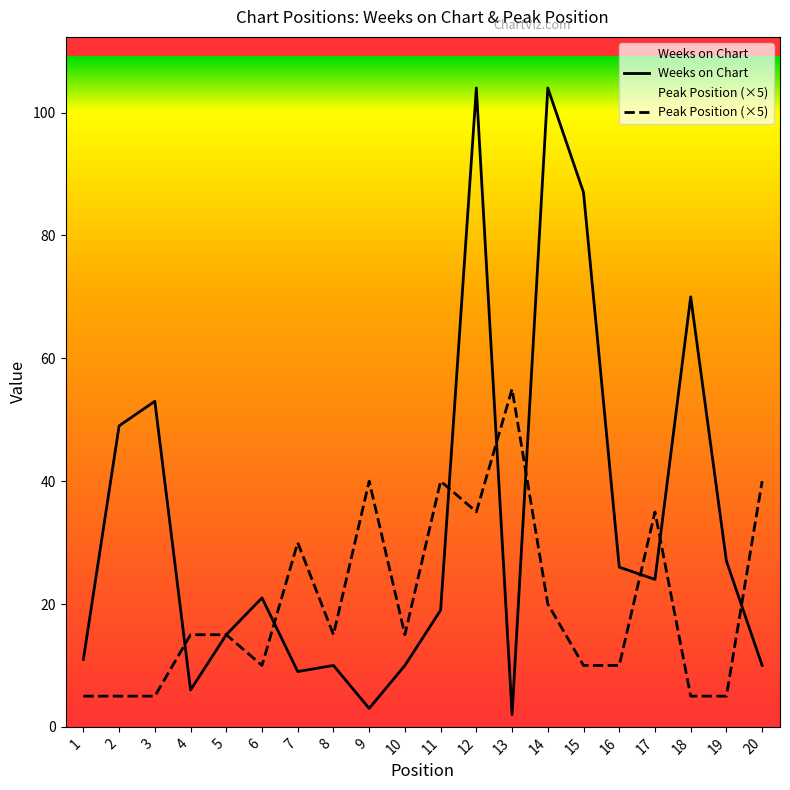

Between 7 and 18, which series saw the biggest shift?

Weeks on Chart